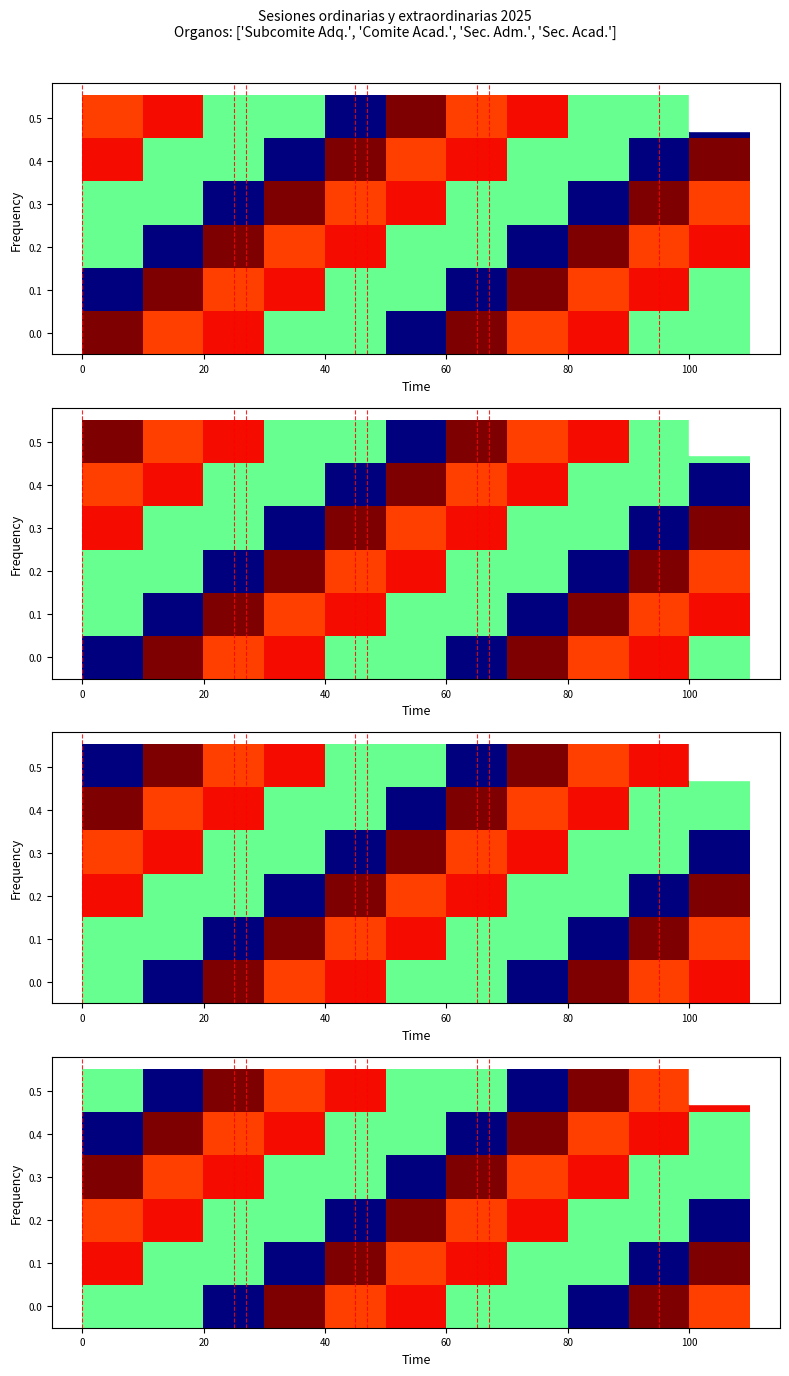

What is the sum of all 0.4 values?

252